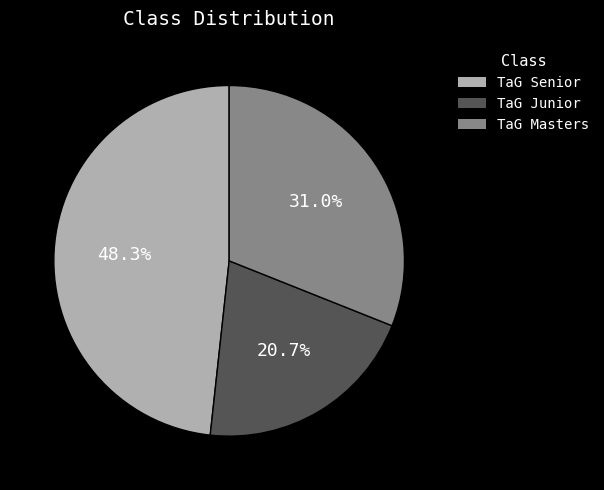

To the nearest percent, what is the difference between the largest and smallest slice percentages?

28%